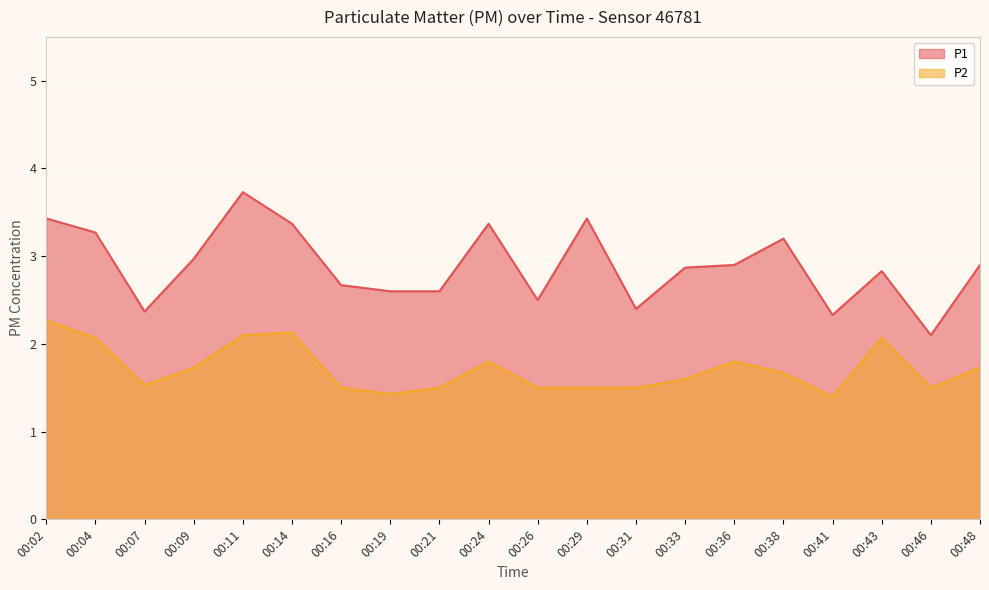

What are all the series names shown in the legend?

P1, P2